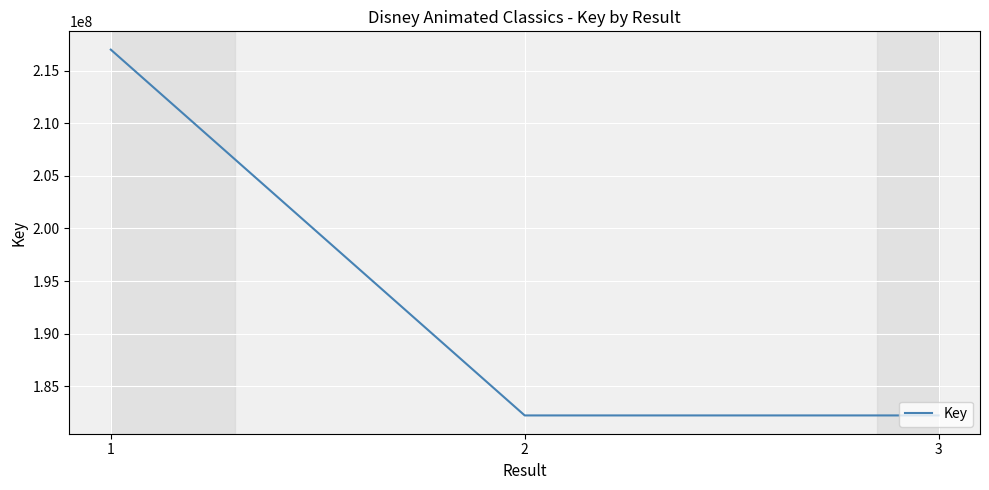

What is the approximate value at 2, to the nearest 50?

182239250